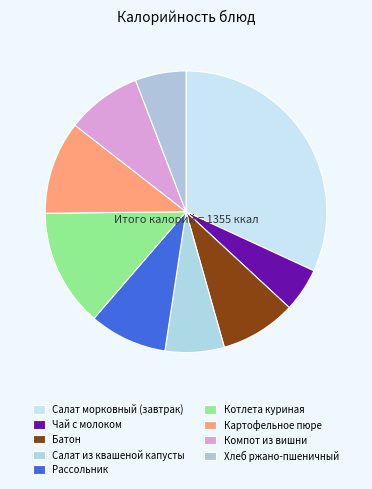

Rank the categories by value from lowest to highest.

Чай с молоком, Хлеб ржано-пшеничный, Салат из квашеной капусты, Компот из вишни, Батон, Рассольник, Картофельное пюре, Котлета куриная, Салат морковный (завтрак)